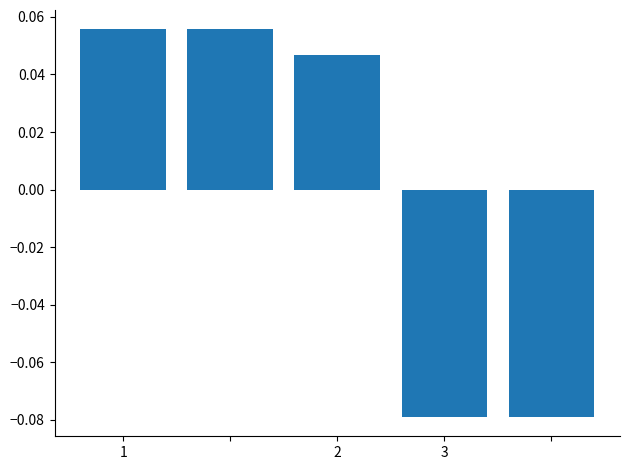

Count the values in the range 0 to 1.

3